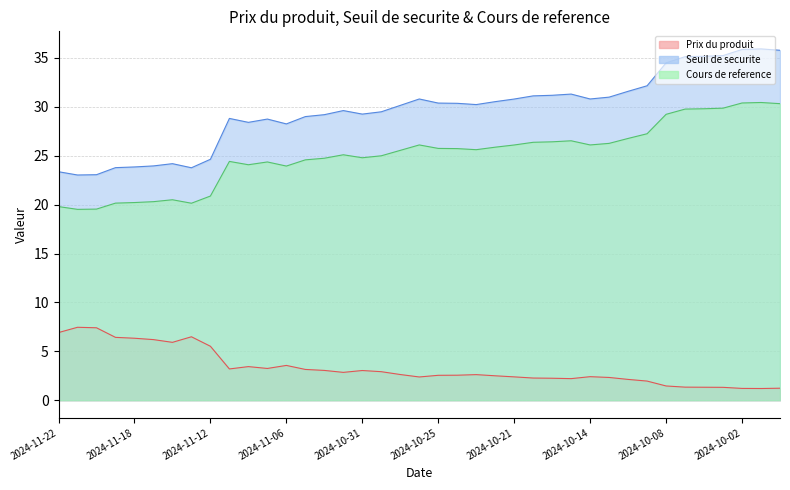

At 2024-10-14, list the series in order from largest to smallest.

Seuil de securite, Cours de reference, Prix du produit